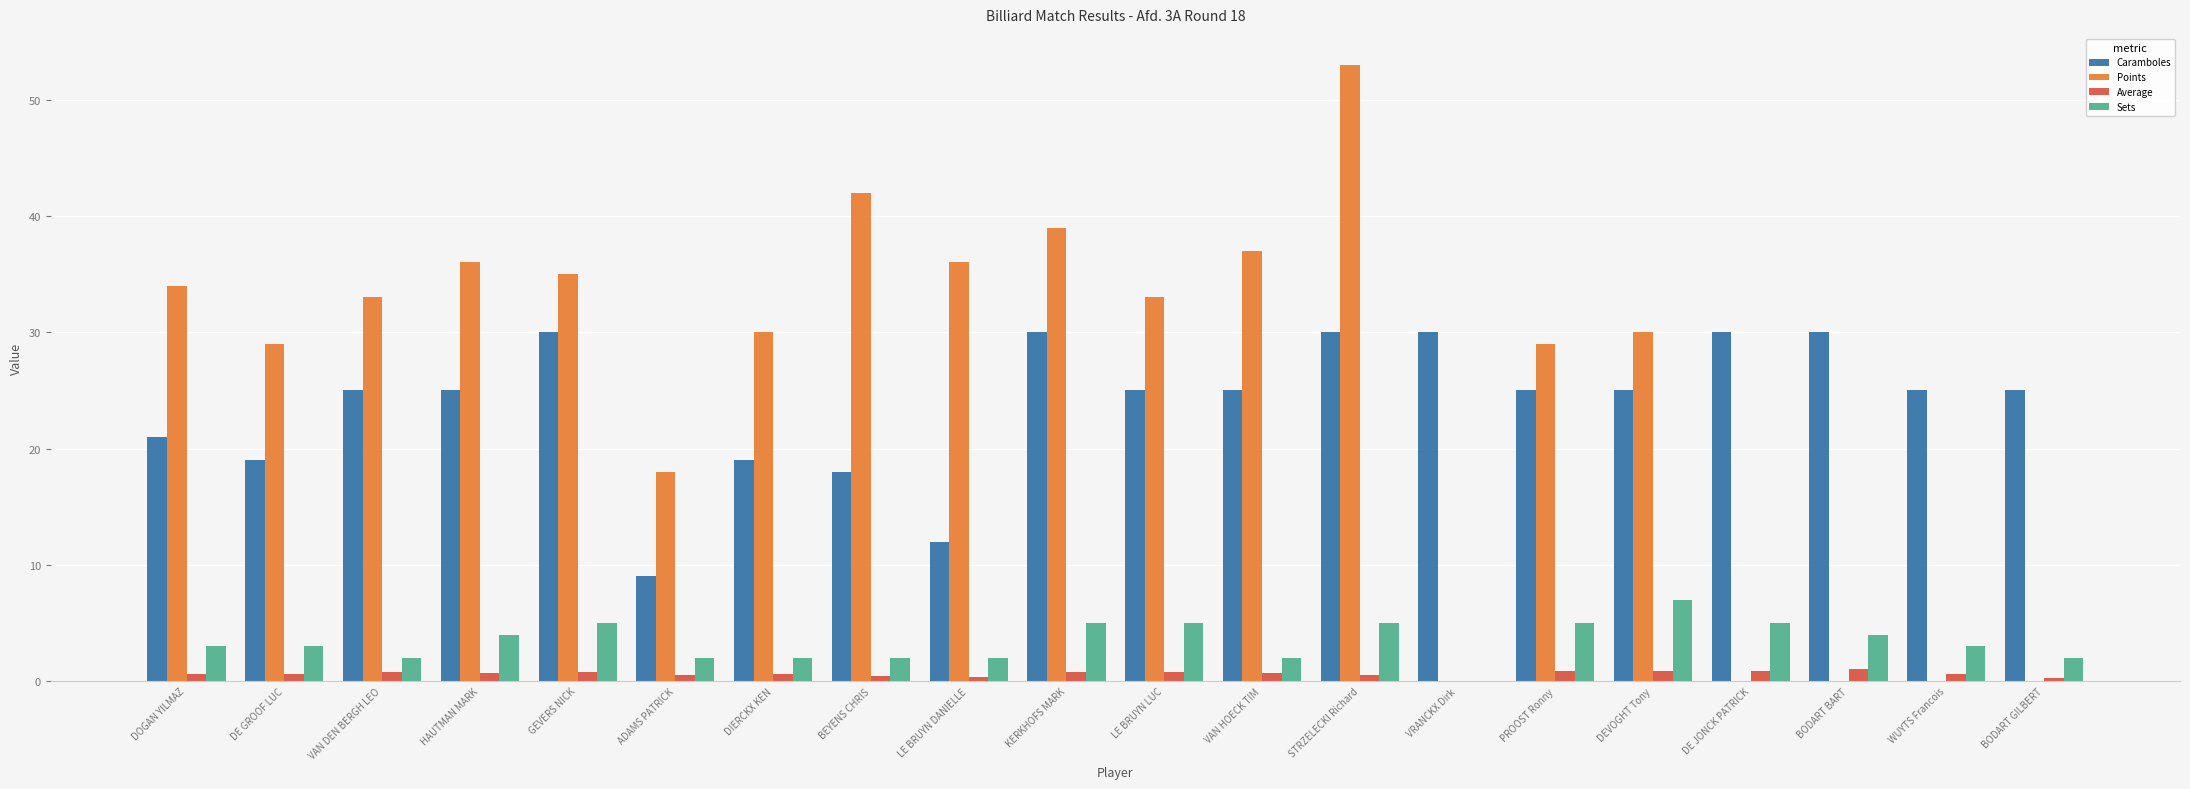

What is the sum of all Sets values?

68.0